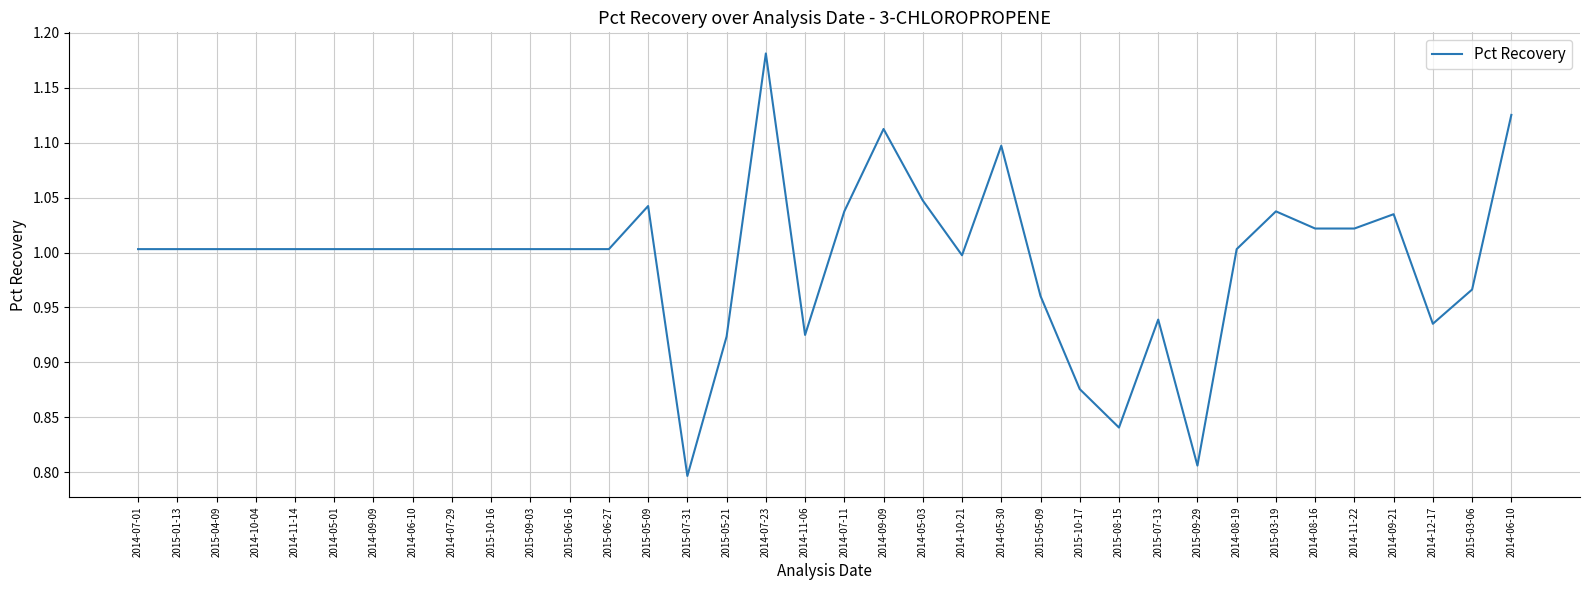

How many points are higher than both their immediate neighbors (excluding endpoints)?

7